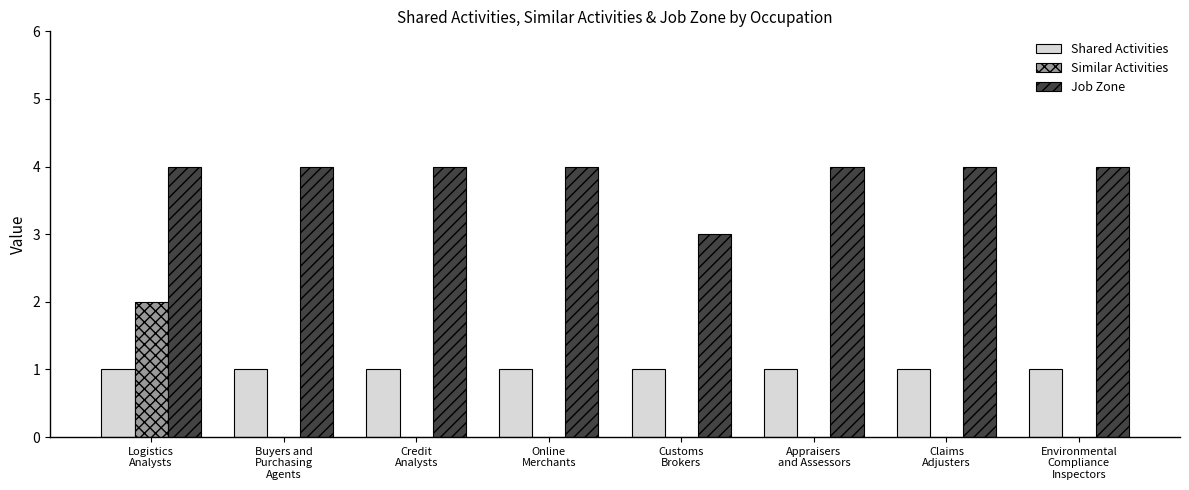

Which series has the largest total across all categories?

Job Zone